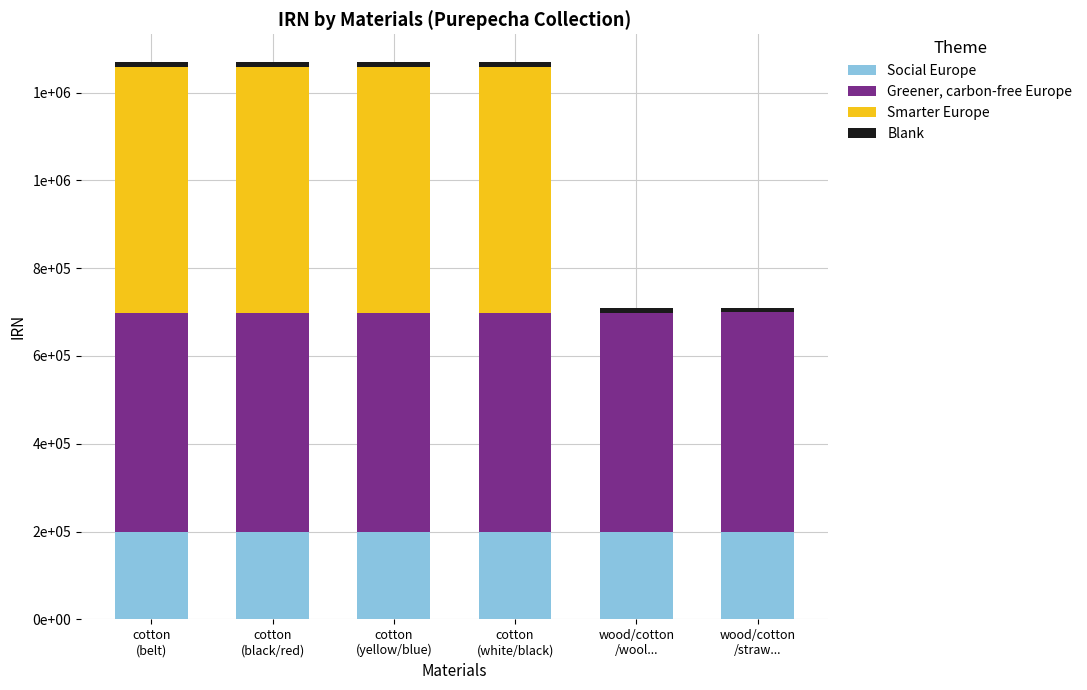

Rank the series by their average value, from lowest to highest.

Blank, Social Europe, Smarter Europe, Greener, carbon-free Europe